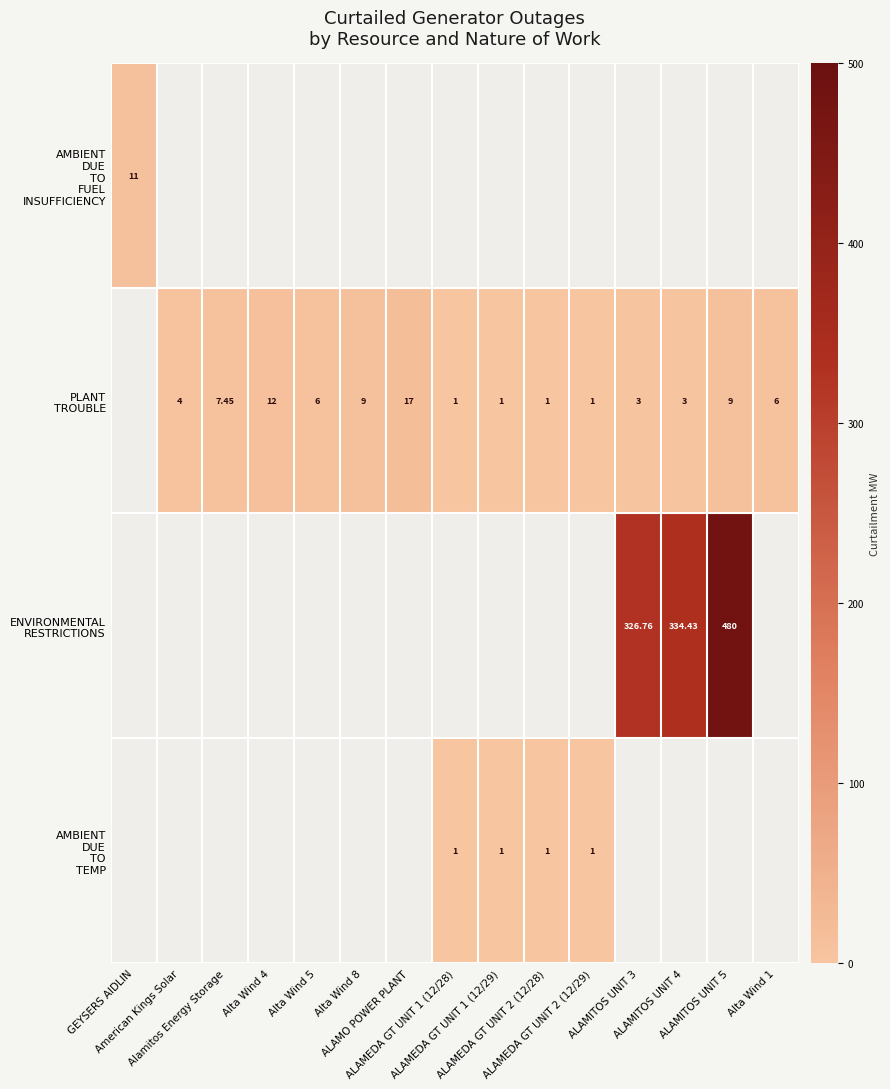

Which has a higher value, ALAMEDA GT UNIT 2 (12/28) or Alta Wind 1?

Alta Wind 1